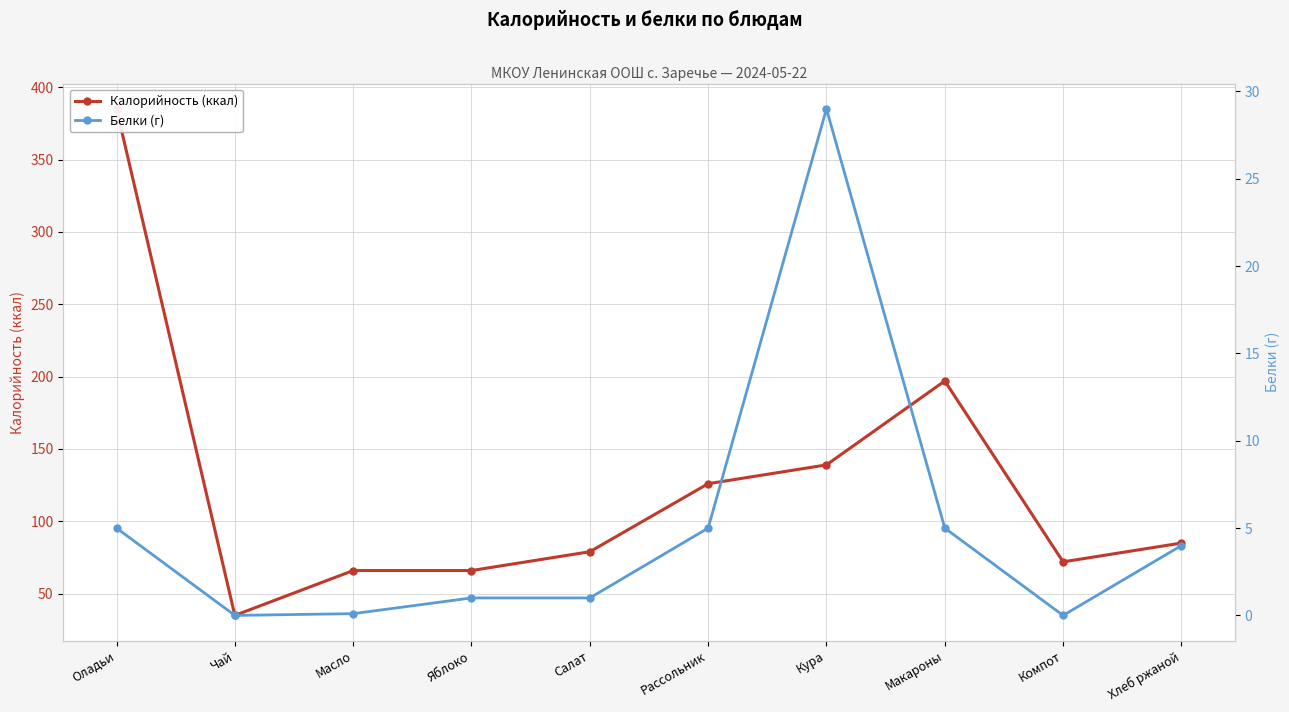

Is it true that Белки (г) equals 0.2 at Масло?

False